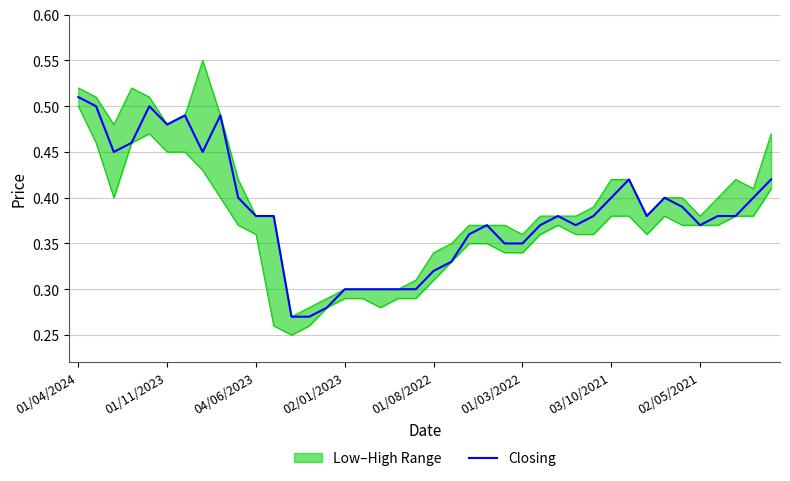

What is the smallest value displayed?

0.3